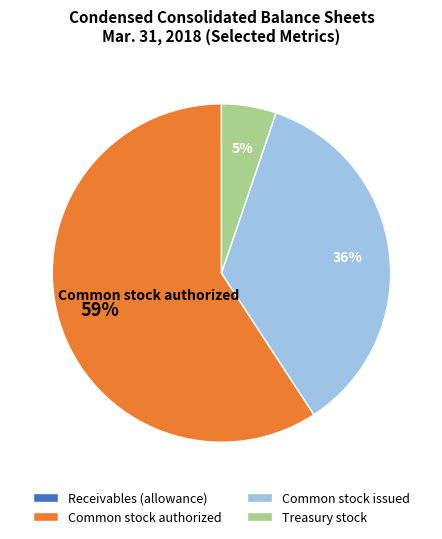

Is there a majority slice in this chart?

Yes